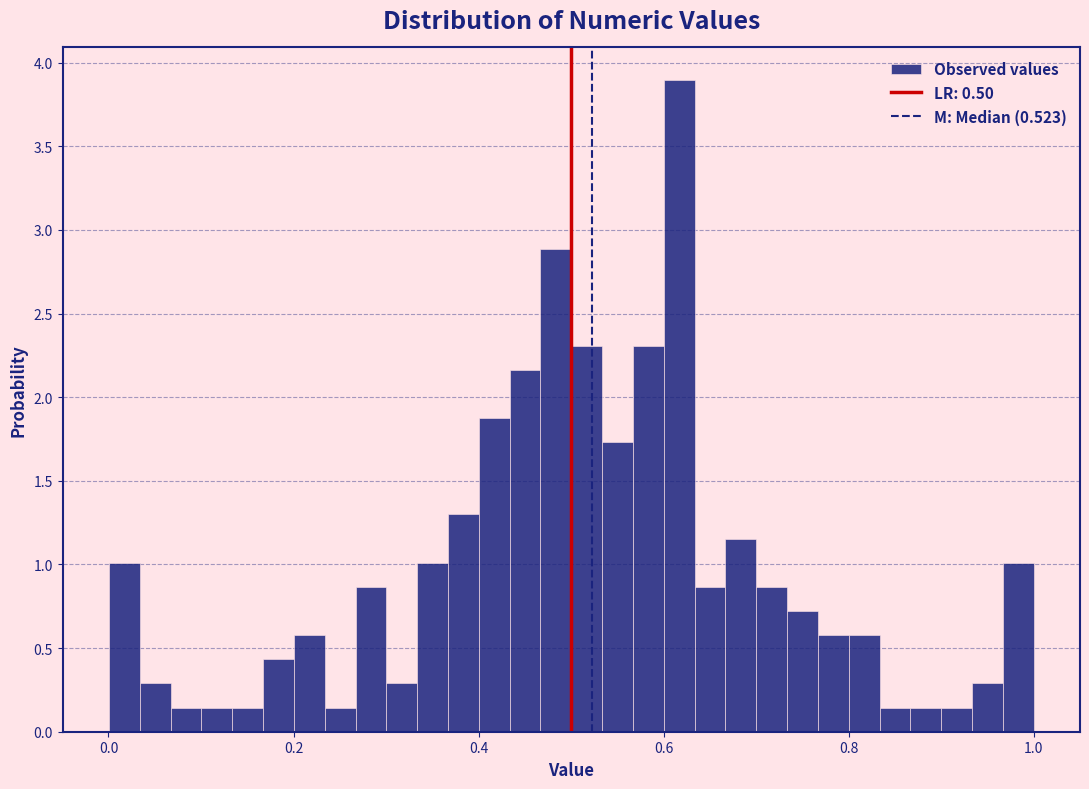

Read against the x-axis, roughly where is the centre of the tallest bar?

0.62